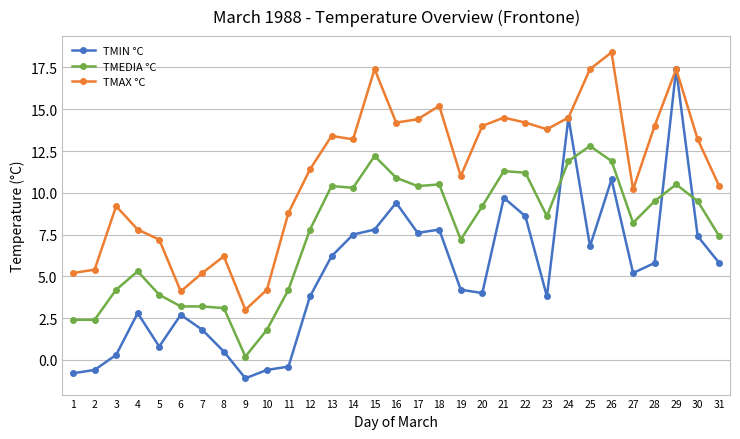

What is the value of the TMAX °C point at the 26th from the left?

18.4